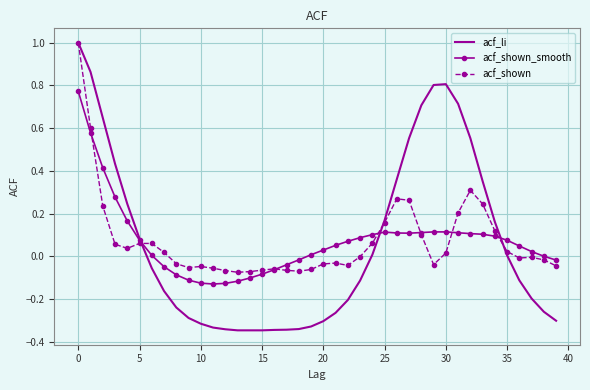

What is the maximum value for acf_shown?

1.0